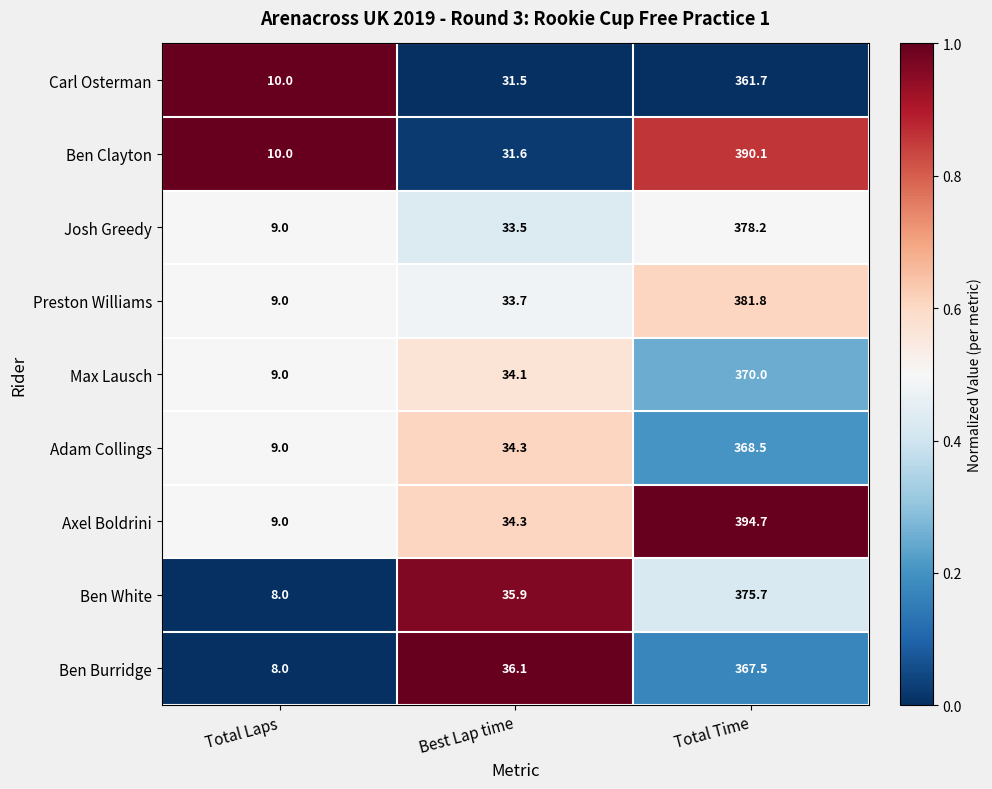

At which category does the chart reach its minimum across all series?

Total Laps